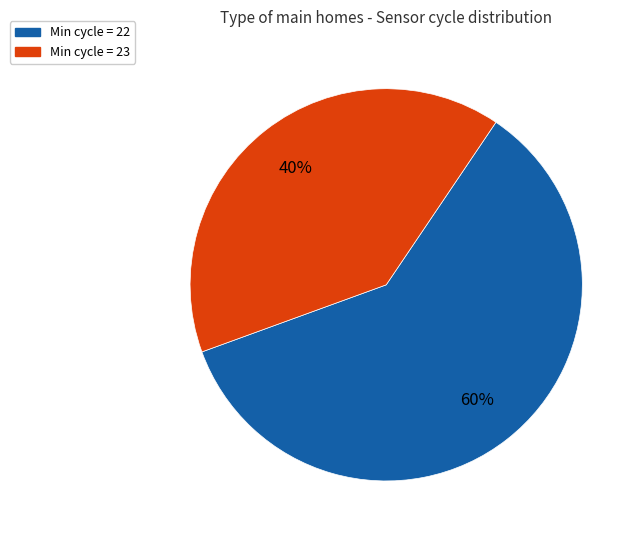

Which category has the smallest portion of the pie?

Min cycle = 23